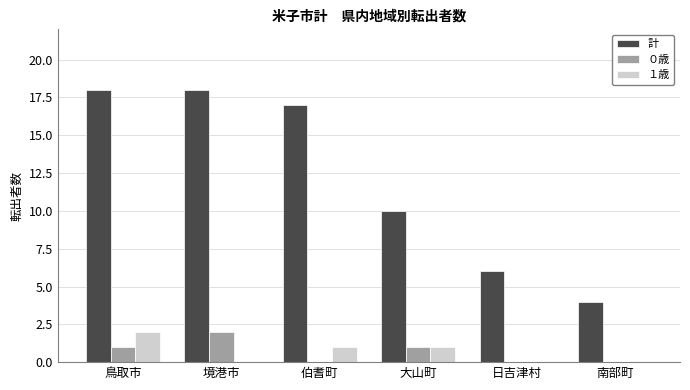

What is the maximum value shown in the chart?

18